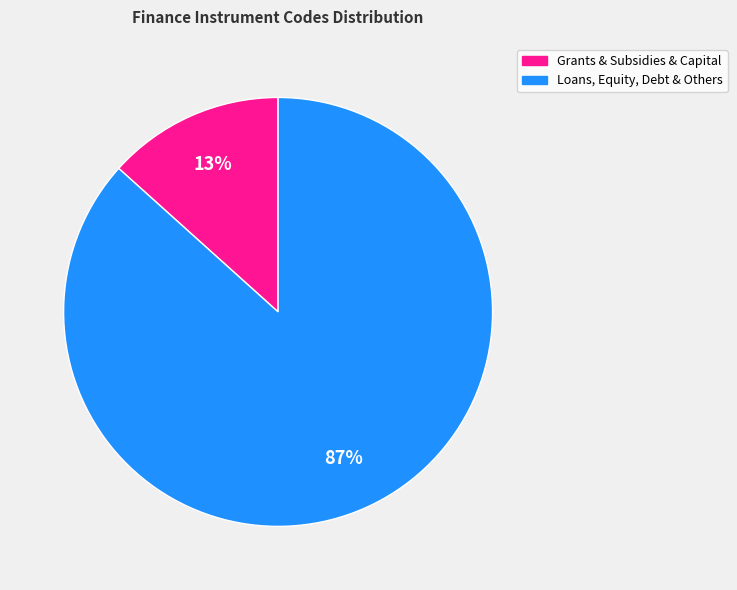

Does any single category account for the majority?

Yes